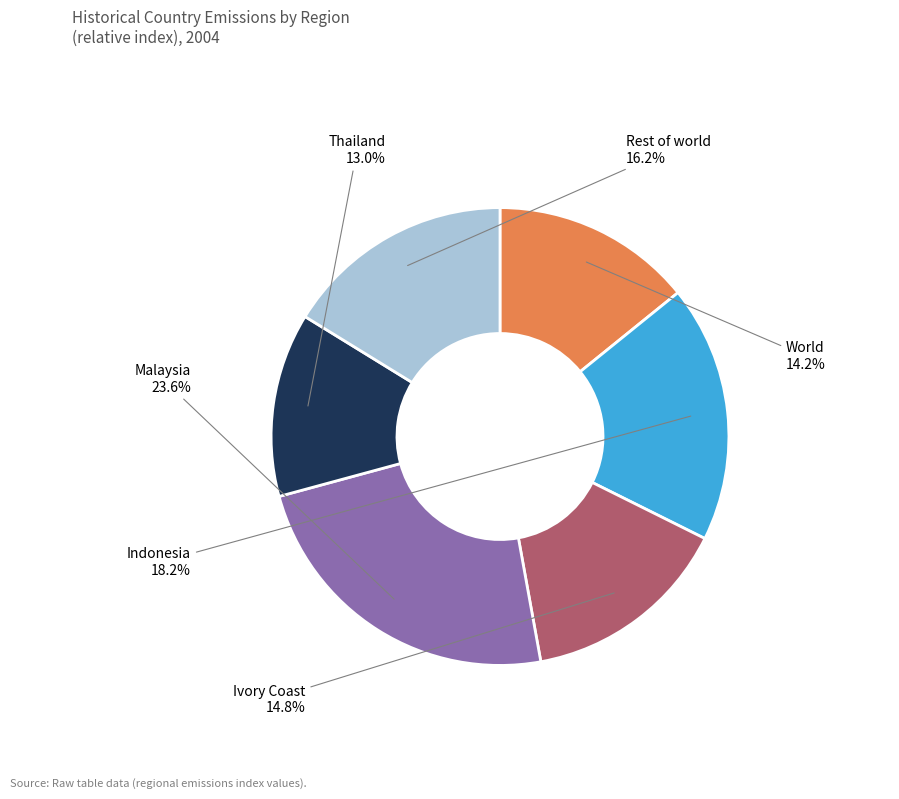

Does any single category account for the majority?

No